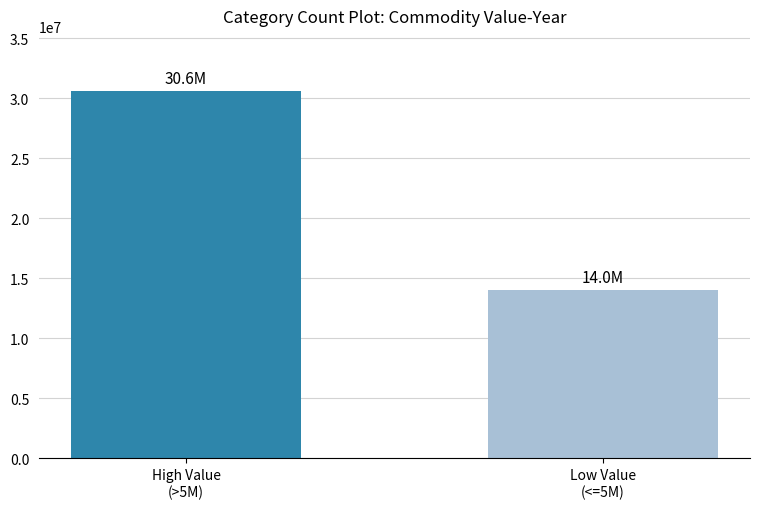

The value at High Value
(>5M) is 30591311. True or false?

True